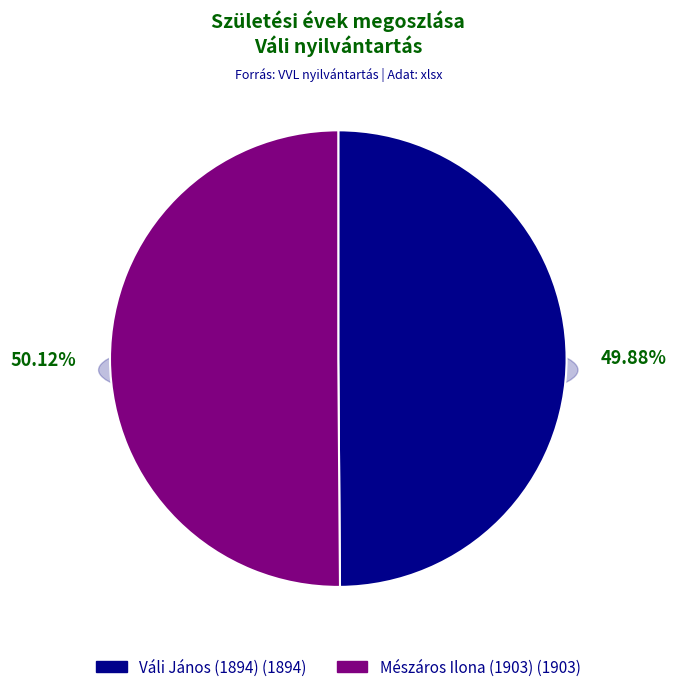

Is it true that Váli János (1894) is 50% of the pie?

True